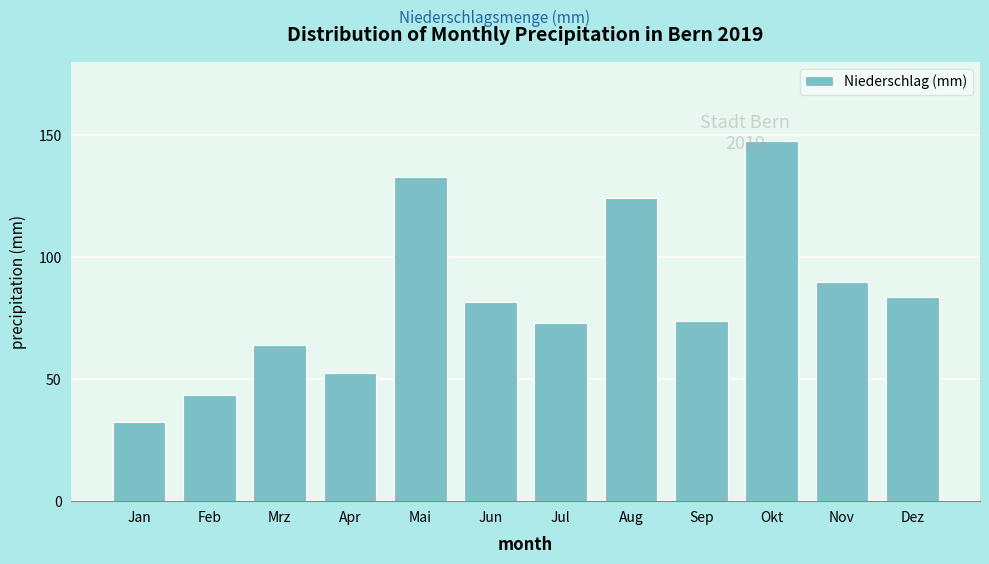

Approximately how many times larger is the value at Sep compared to Feb?

1.7